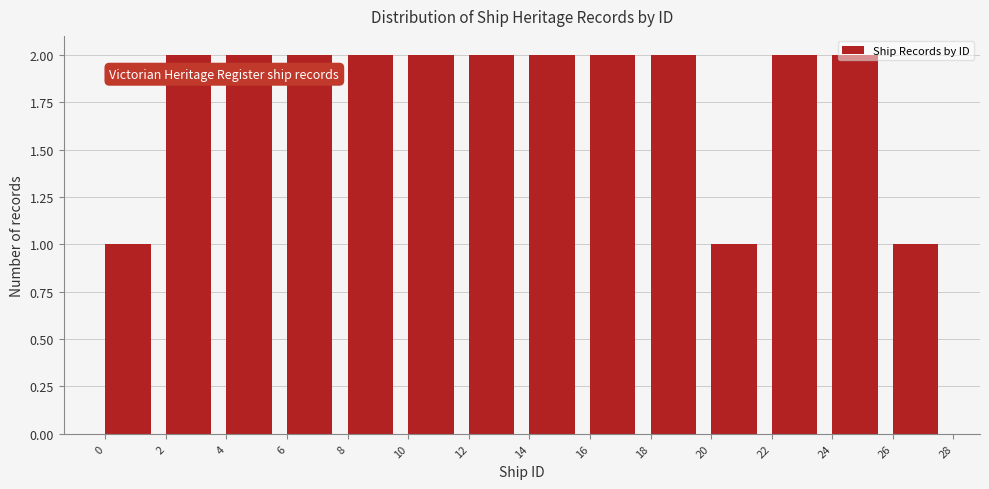

Reading left to right, list every bar in this chart as the range it spans on the x-axis followed by its height. The values are not printed on the chart, so give them approximately, as read against the axis.

0 to 2: 1
2 to 4: 2
4 to 6: 2
6 to 8: 2
8 to 10: 2
10 to 12: 2
12 to 14: 2
14 to 16: 2
16 to 18: 2
18 to 20: 2
20 to 22: 1
22 to 24: 2
24 to 26: 2
26 to 28: 1